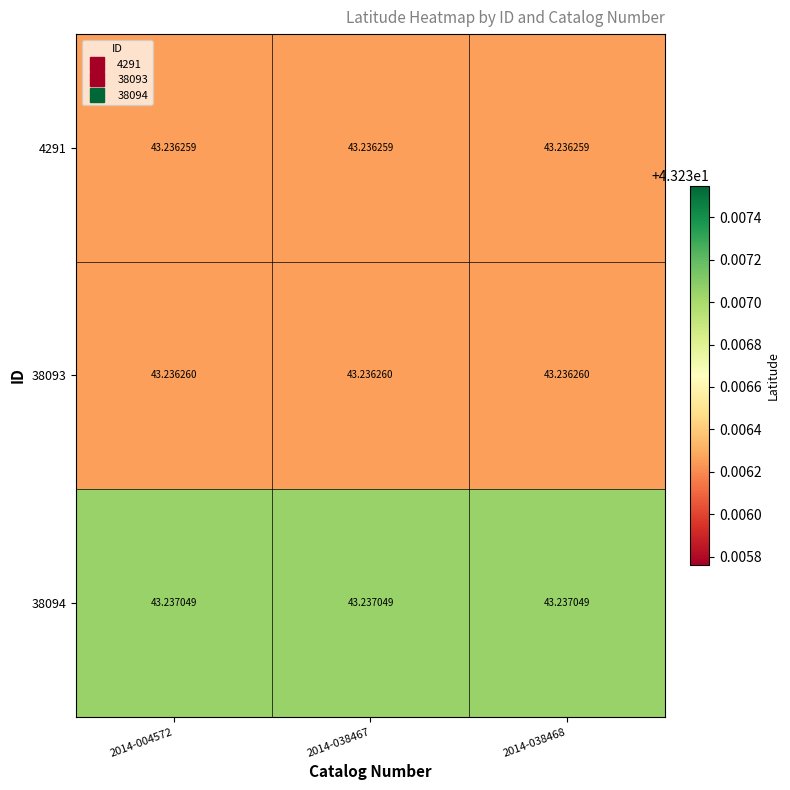

Is the value of 38093 at 2014-038467 greater than the value of 38094 at 2014-038467?

No